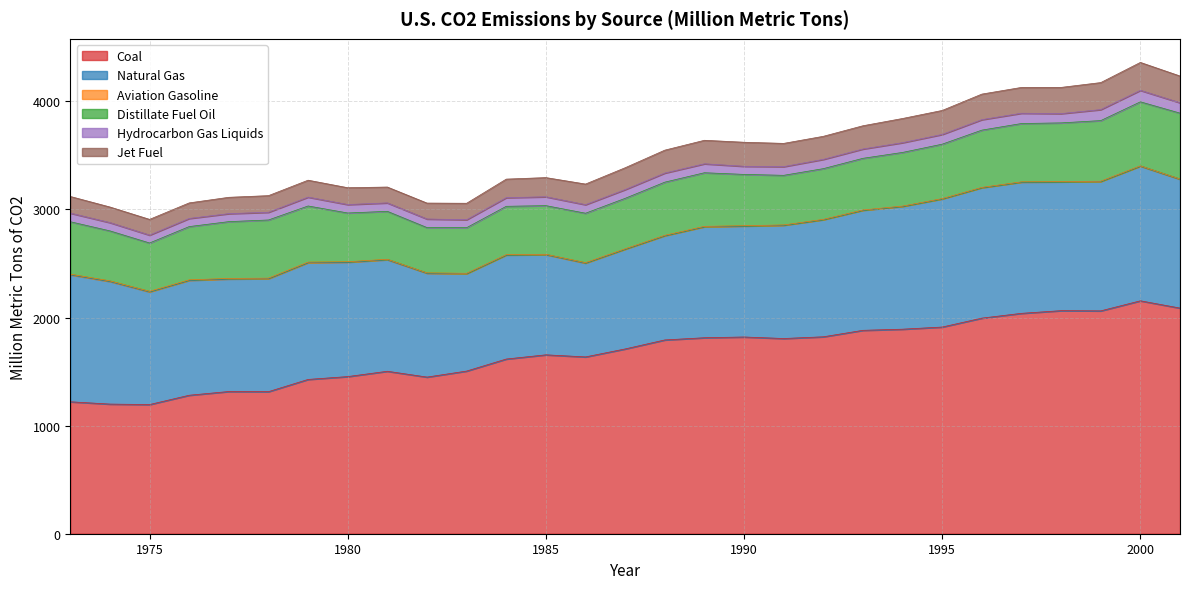

What is the greatest value displayed?

2154.7